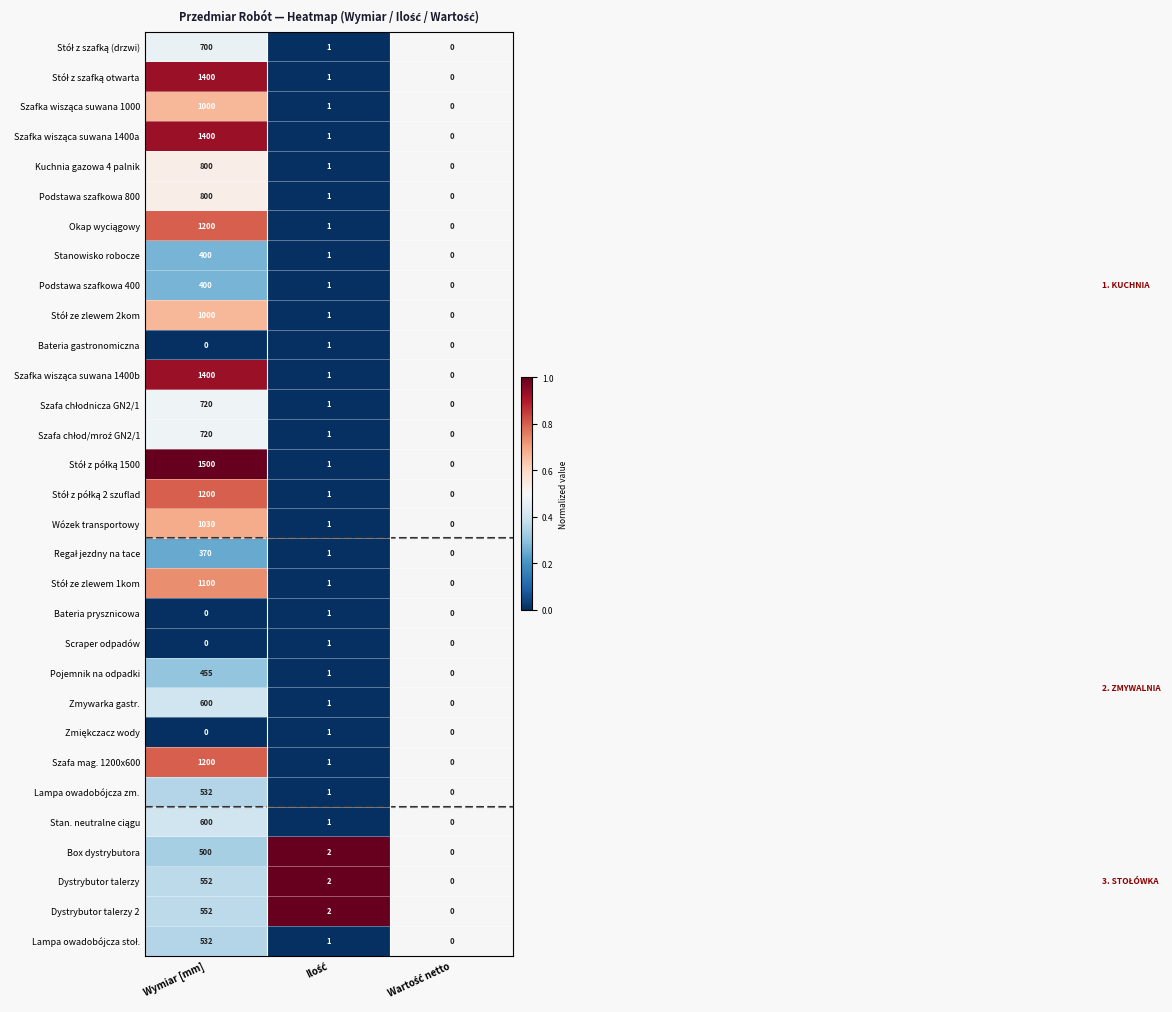

What is the spread (max minus min) of values at Wymiar [mm]?

1500